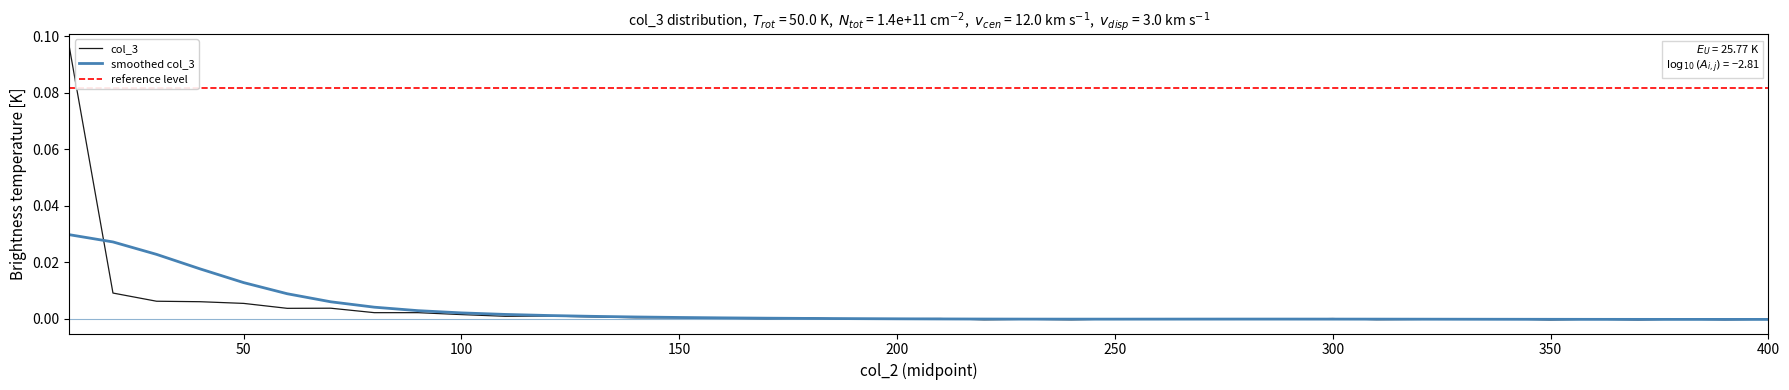

Rank the categories by value from lowest to highest.

350, 370, 220, 240, 390, 310, 320, 230, 190, 290, 360, 400, 250, 270, 380, 260, 340, 170, 280, 330, 200, 210, 300, 160, 180, 140, 150, 130, 110, 120, 100, 80, 90, 60, 70, 50, 40, 30, 20, 10